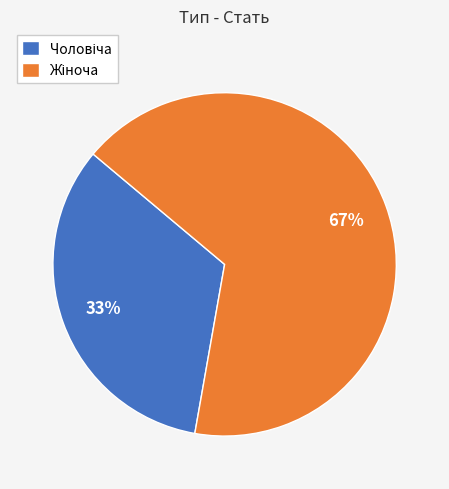

To the nearest percent, what is the average slice percentage?

50%